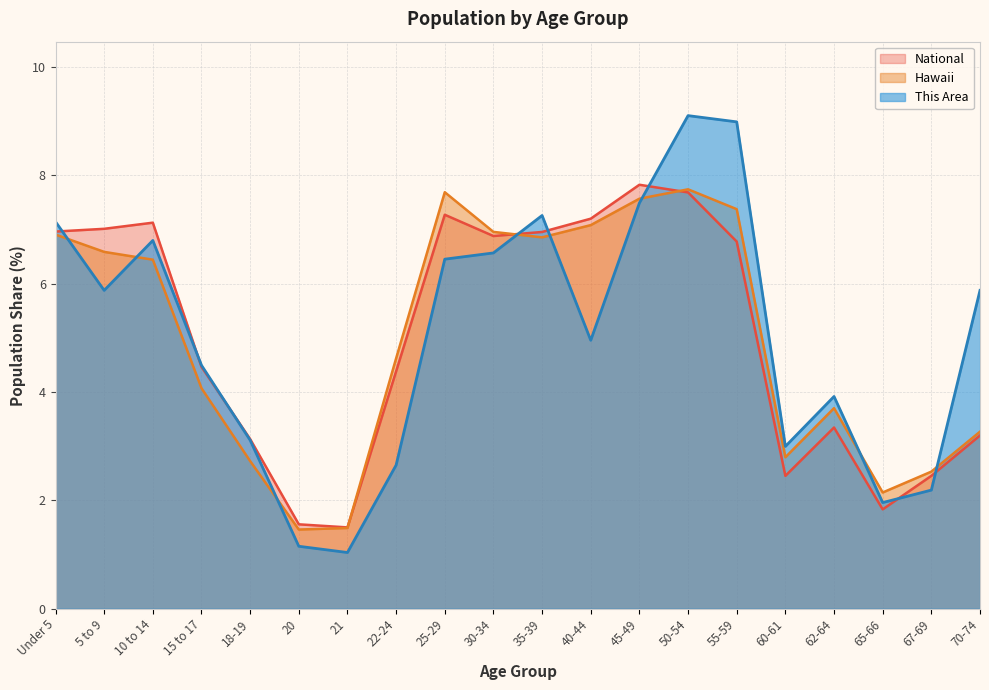

What is the total value across all series at 50-54?

24.5